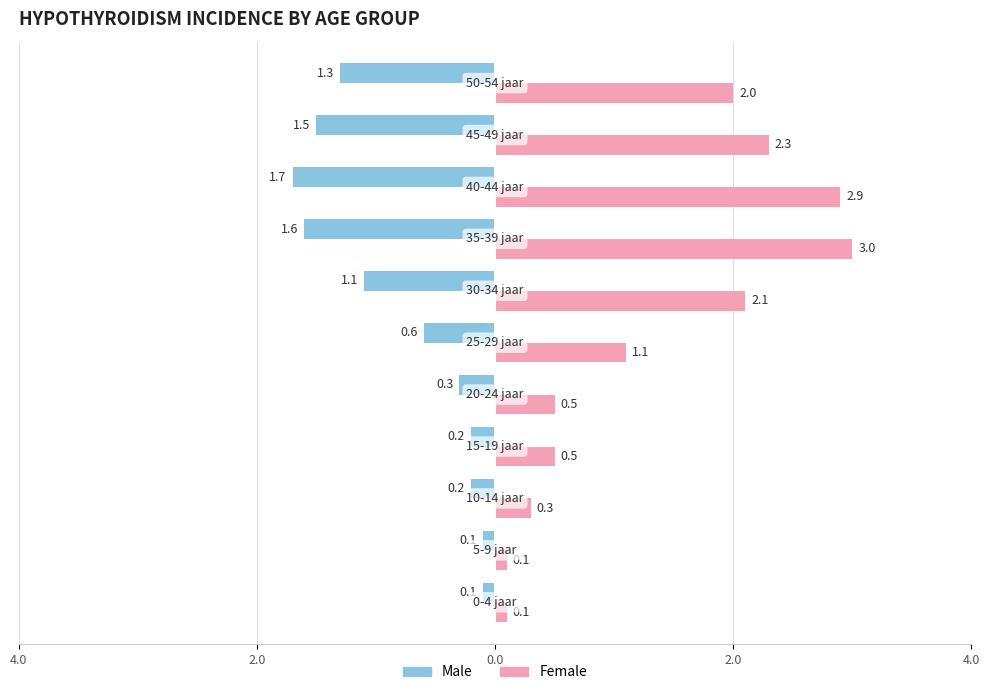

What are all the series names shown in the legend?

Male, Female